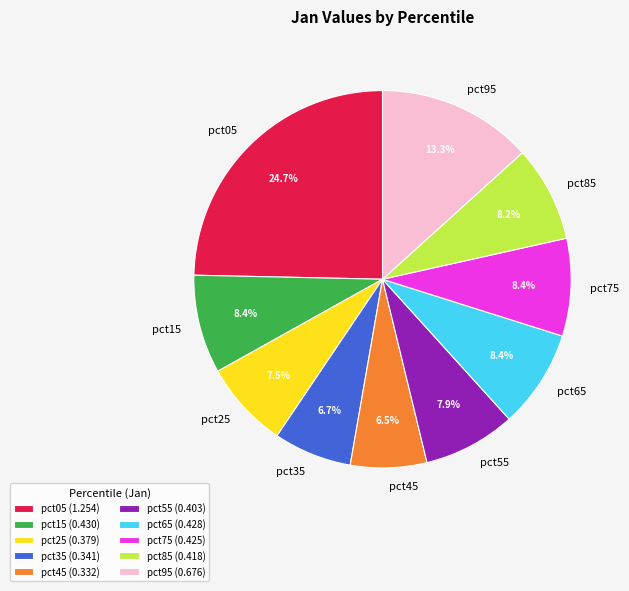

Is it true that pct45 is 1% of the pie?

False